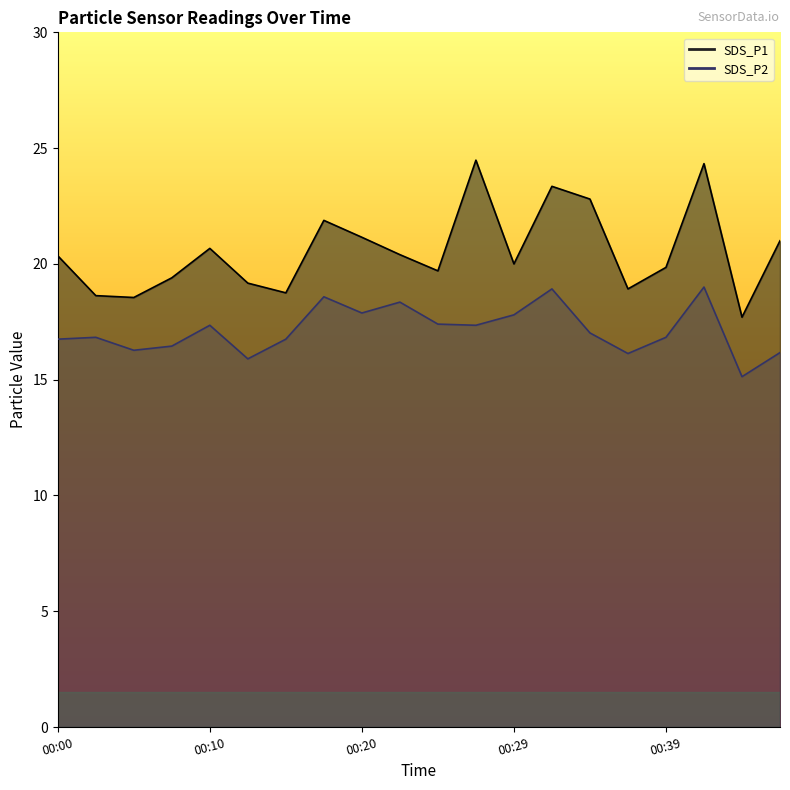

Reading left to right, list all the values displayed in this chart.

SDS_P1: 20.4	18.6	18.6	19.4	20.7	19.2	18.8	21.9	21.1	20.4	19.7	24.5	20.0	23.4	22.8	18.9	19.9	24.3	17.7	21.0
SDS_P2: 16.8	16.8	16.3	16.4	17.4	15.9	16.8	18.6	17.9	18.4	17.4	17.4	17.8	18.9	17.0	16.1	16.8	19.0	15.1	16.2